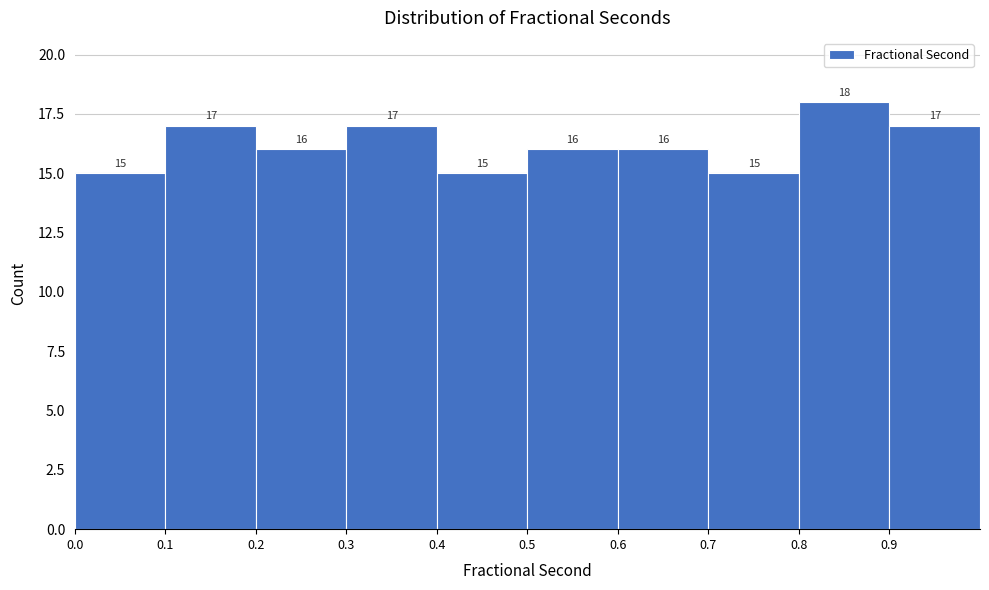

What is the height of the bar covering 0.2 to 0.3 on the x-axis?

16